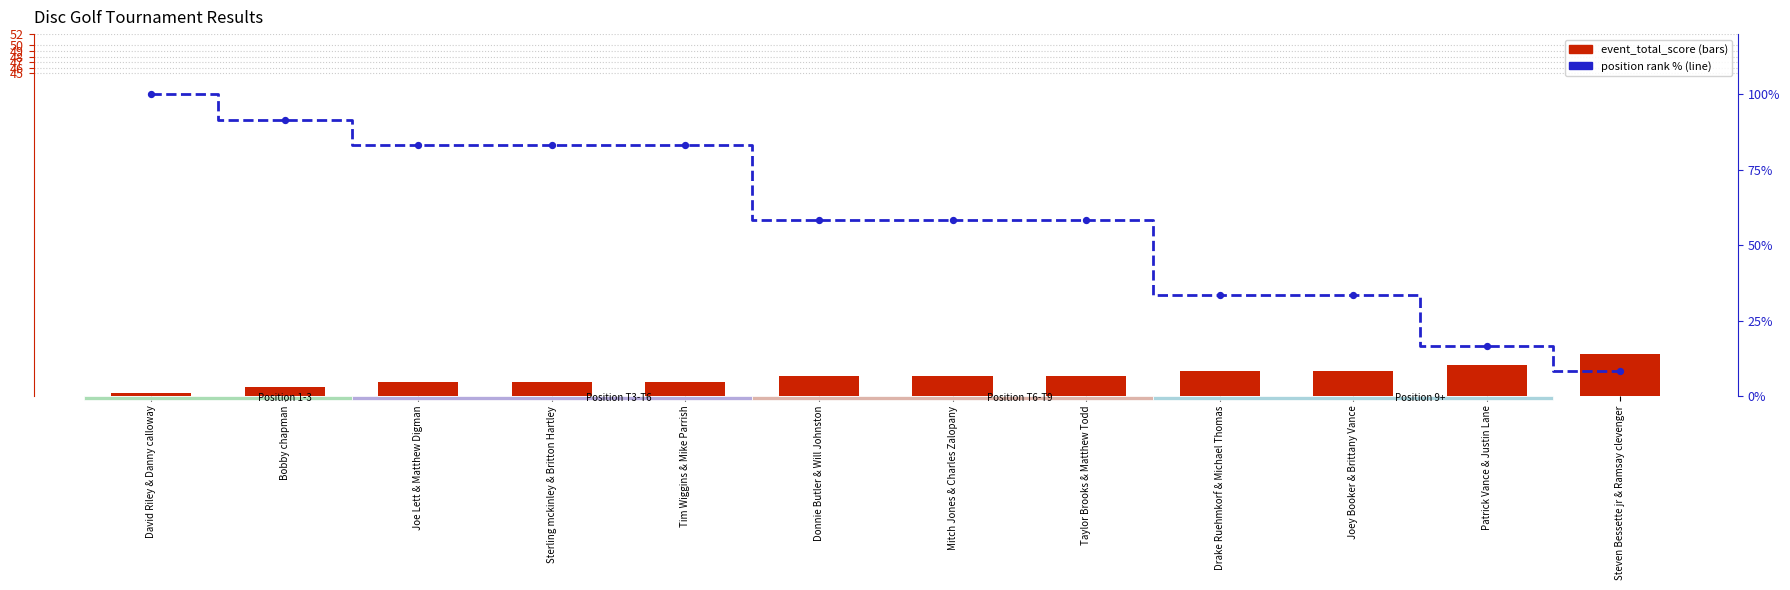

At how many categories does at least one series exceed 23?

10